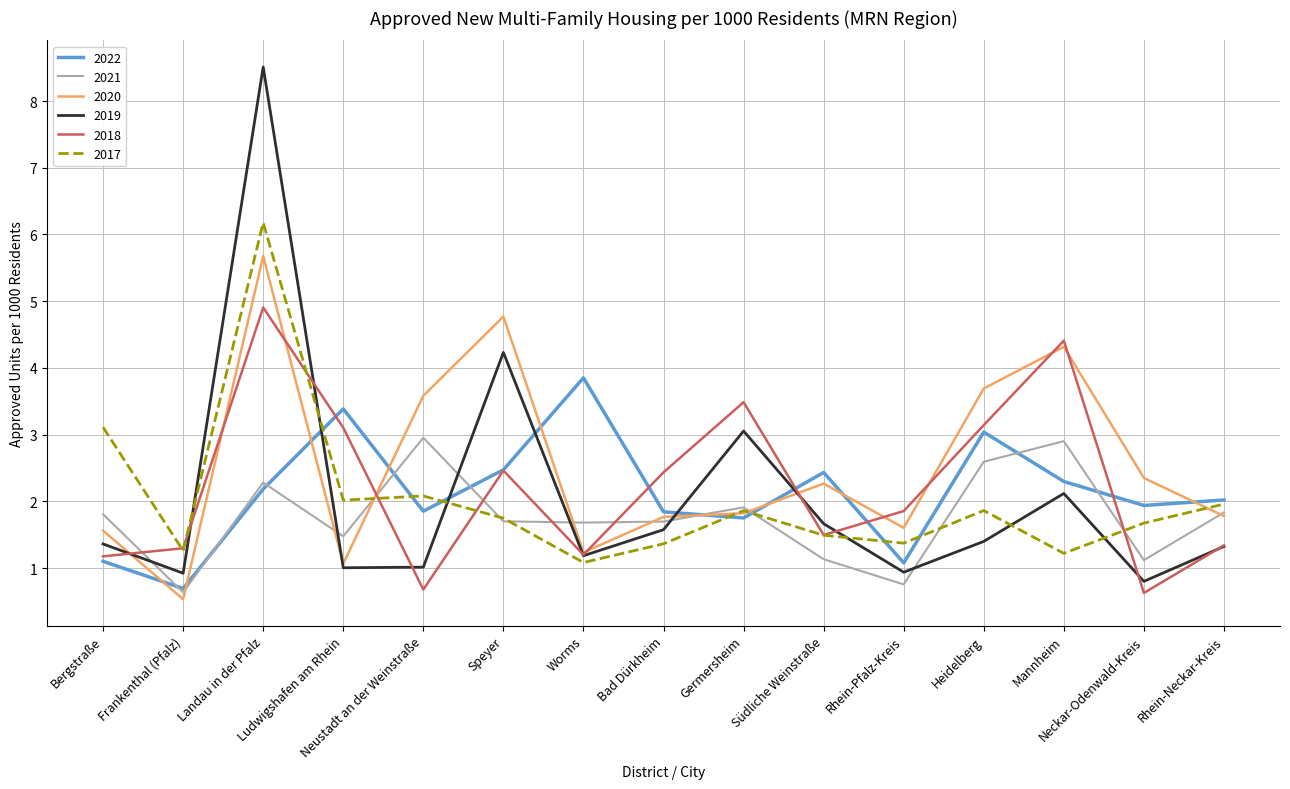

At which label does 2018 first exceed 1?

Bergstraße